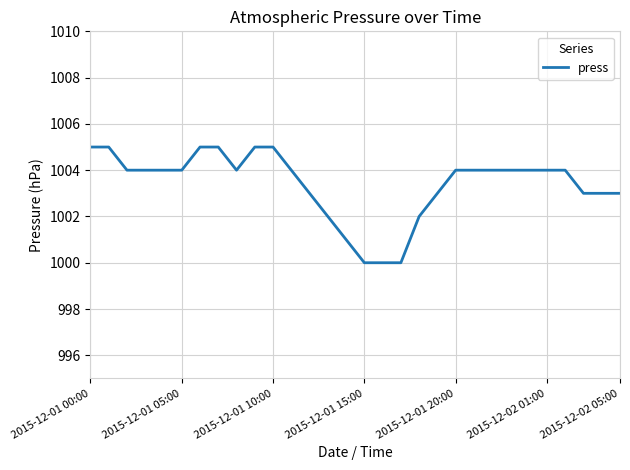

What is the minimum value shown in the chart?

1000